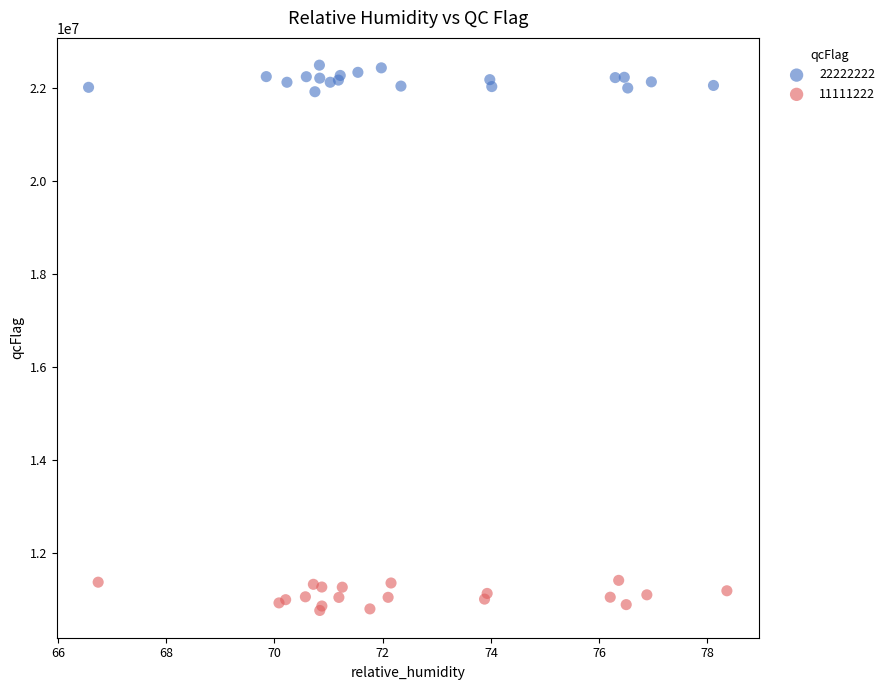

Which series reaches the minimum Y coordinate?

11111222